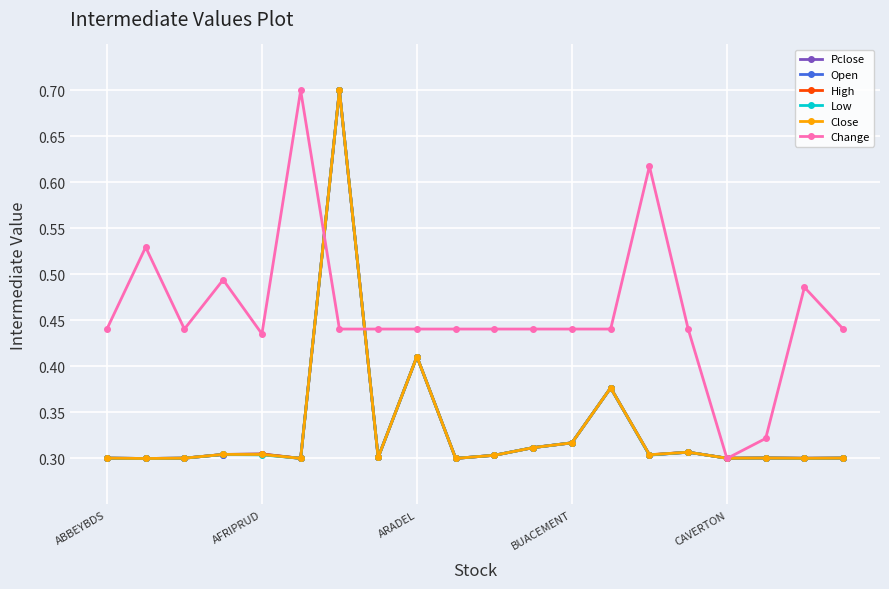

True or false: Low has more than 2 interior local peaks.

True